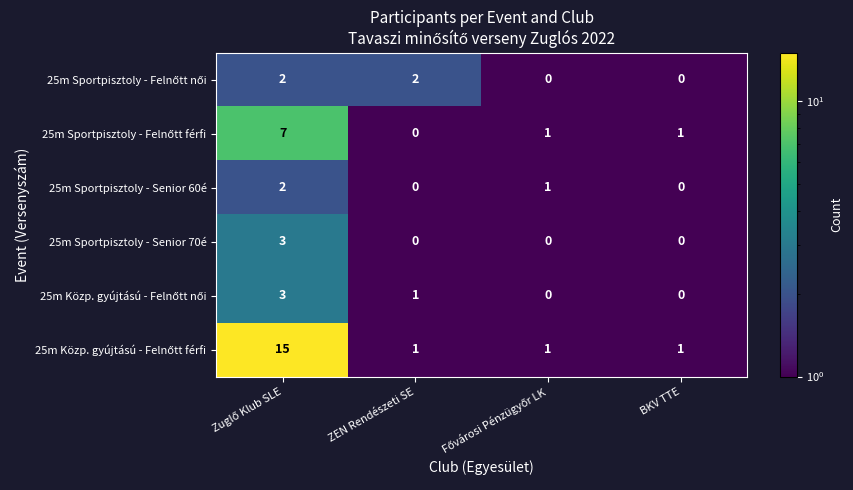

Count the 25m Sportpisztoly - Senior 70é values in the range 0 to 3.

4